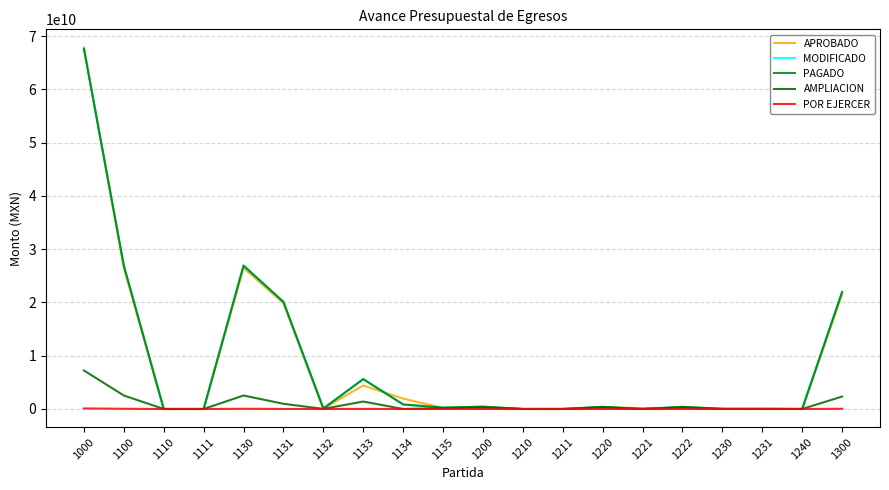

Read the MODIFICADO value at 1000.

67701979389.5